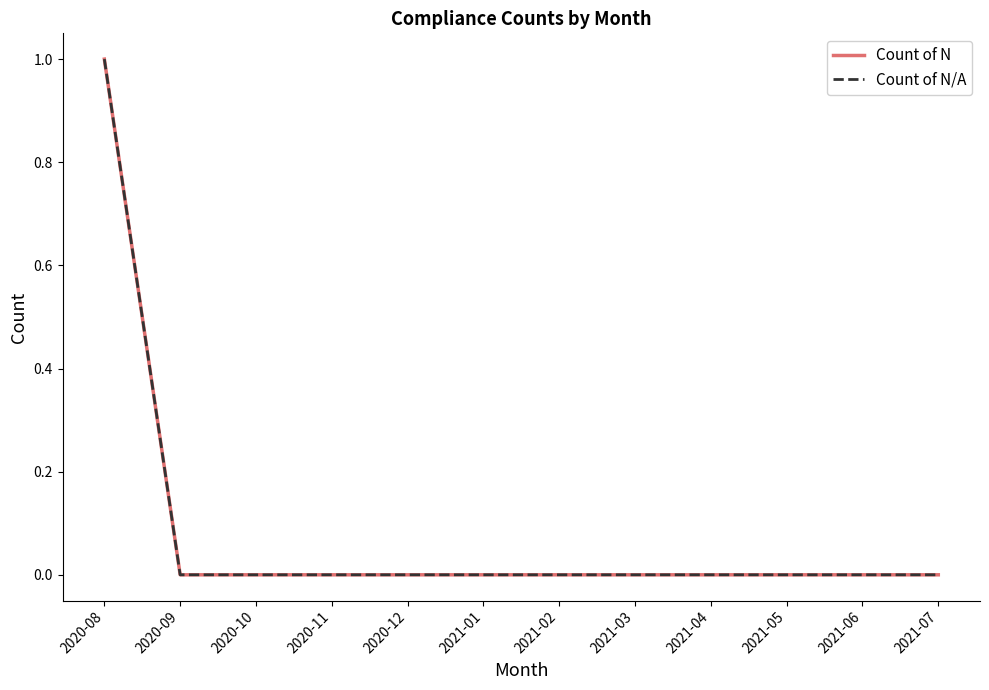

What is the difference between the maximum and minimum values in the Count of N/A series?

1